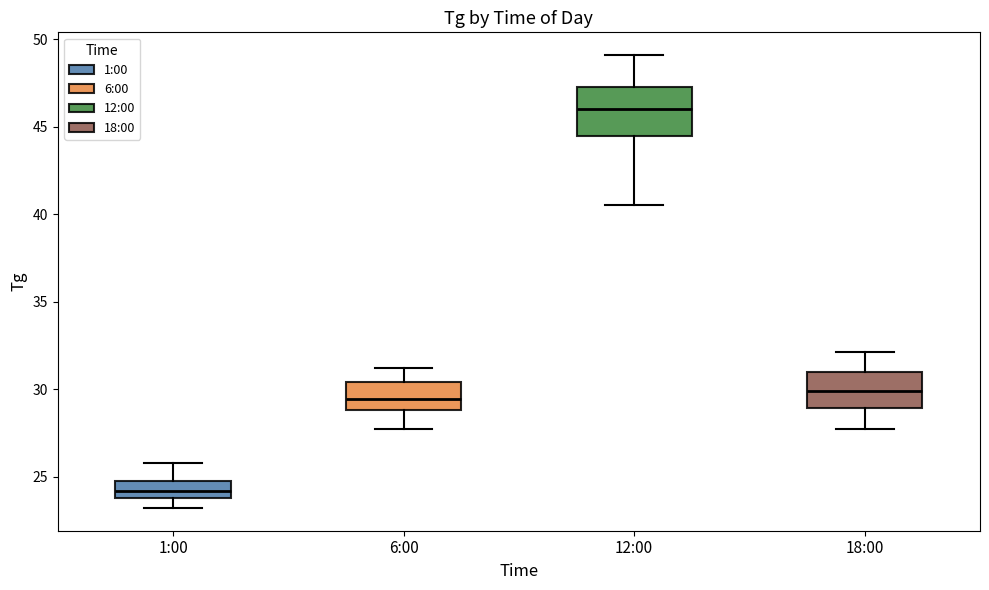

Reading left to right, transcribe this box plot: for each box, give where its median line is, the range the box spans, and where its two whiskers end, as read against the y-axis. The values are not printed on the chart, so give them approximately, as read against the axis.

1:00: median 24.0 (inside the box), box 24.0 to 25.0, whiskers 23.0 to 26.0
6:00: median 29.5, box 29.0 to 30.5, whiskers 27.5 to 31.0
12:00: median 46.0, box 44.5 to 47.5, whiskers 40.5 to 49.0
18:00: median 30.0, box 29.0 to 31.0, whiskers 27.5 to 32.0